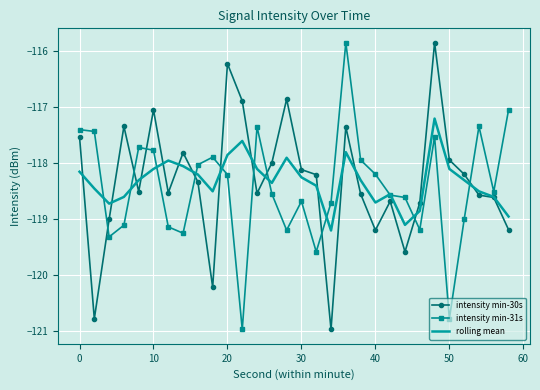

True or false: intensity min-31s and intensity min-30s intersect in this chart.

True